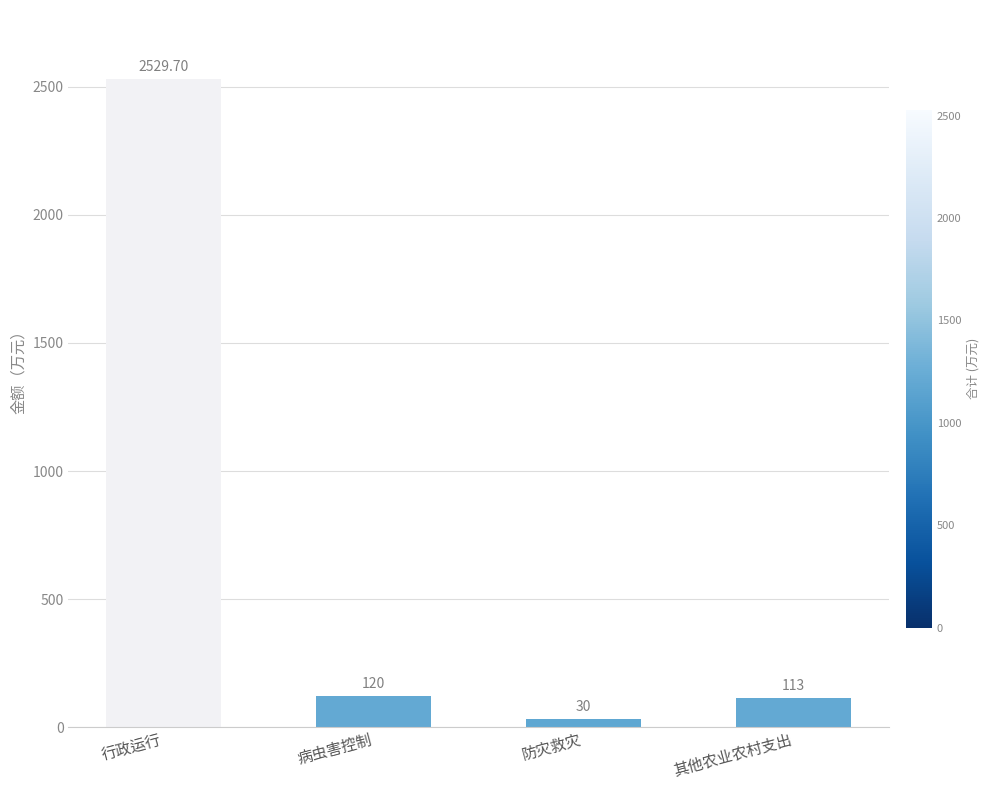

Reading left to right, list all the values displayed in this chart.

2529.7	120.0	30.0	113.0